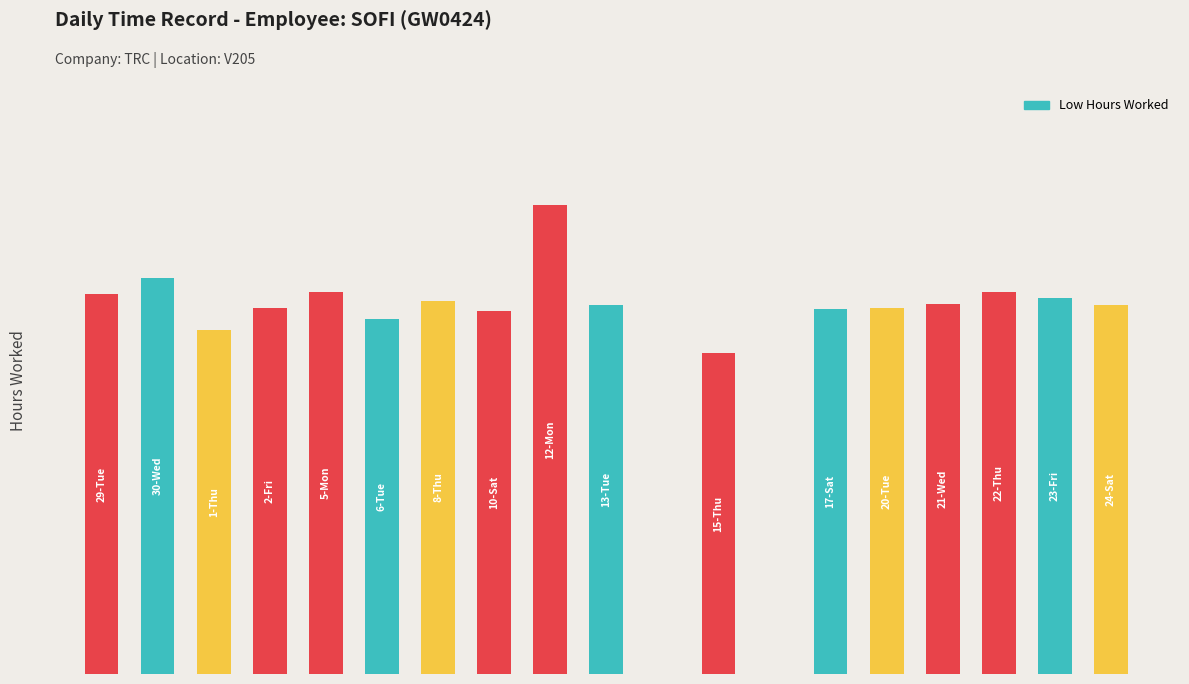

Are the bars horizontal?

No